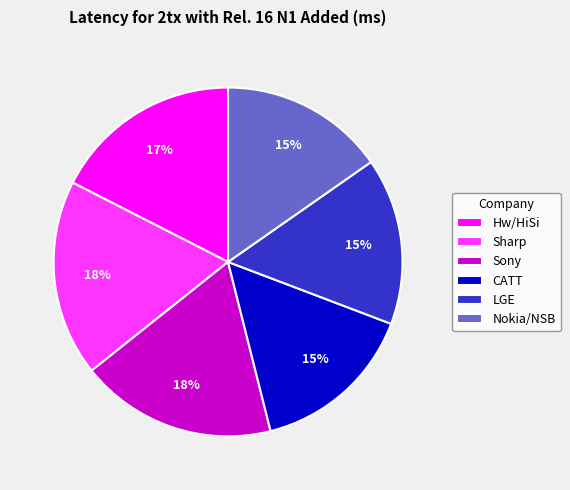

To the nearest percent, what is the combined percentage of Sharp and LGE?

34%